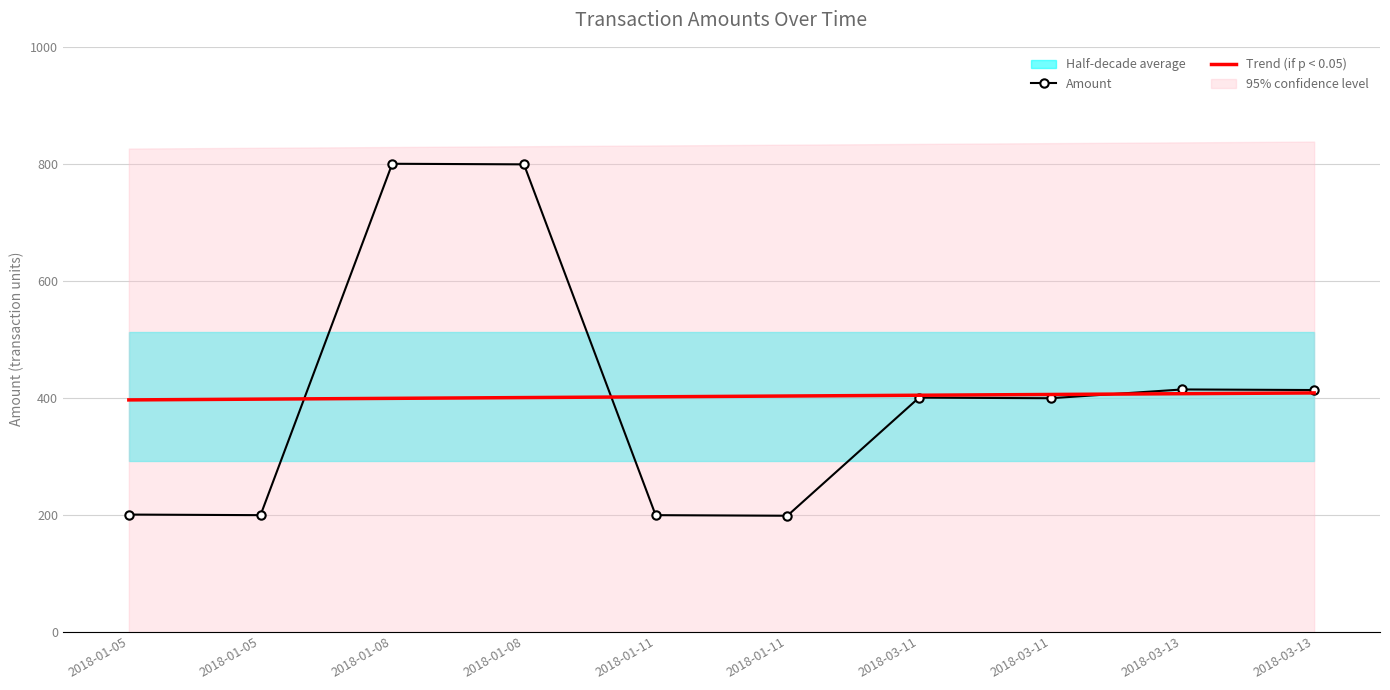

True or false: Trend (if p < 0.05) has more than 1 points higher than both neighbors.

False